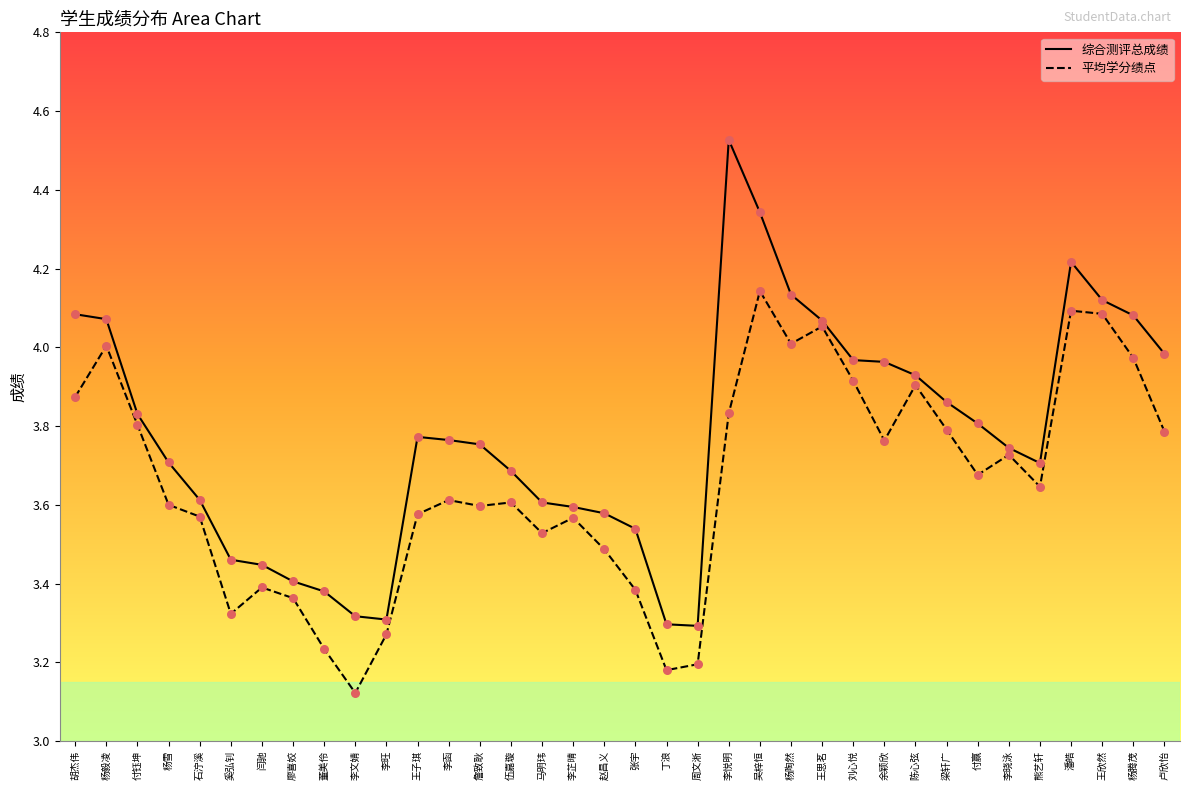

At how many categories does at least one series exceed 3?

36